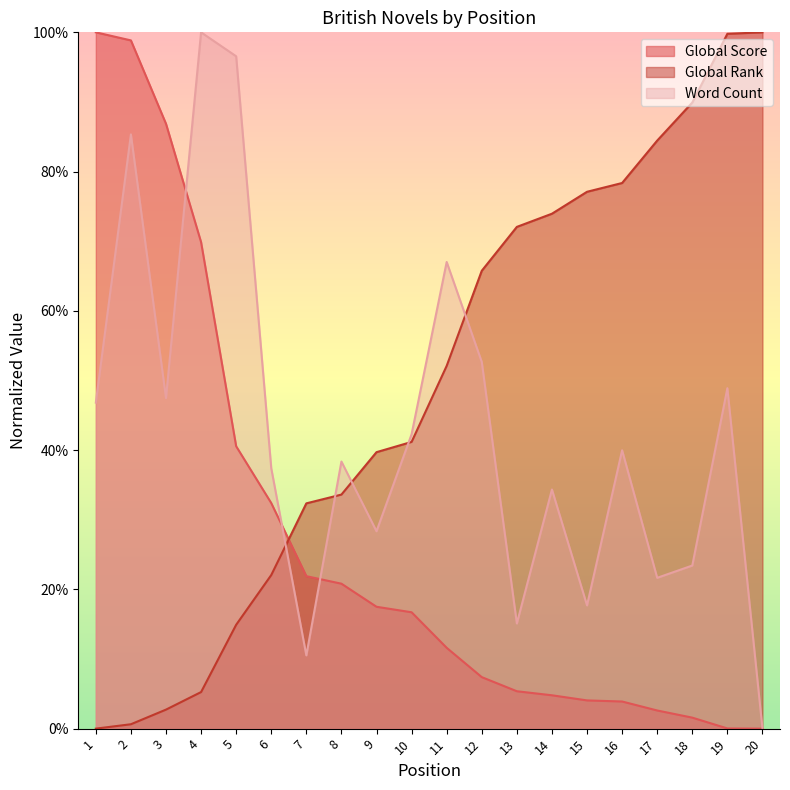

Reading left to right, what are all the values shown in this chart?

Global Score: 100.0	98.8	86.9	69.9	40.6	32.4	21.9	20.8	17.5	16.7	11.6	7.4	5.4	4.8	4.1	3.9	2.6	1.6	0.0	0.0
Global Rank: 0.0	0.6	2.7	5.3	14.9	22.1	32.4	33.6	39.7	41.2	52.1	65.8	72.1	73.9	77.1	78.4	84.5	89.9	99.8	100.0
Word Count: 46.8	85.3	47.5	100.0	96.6	37.4	10.5	38.4	28.3	42.3	67.0	52.7	15.1	34.3	17.7	40.0	21.7	23.4	48.9	0.0